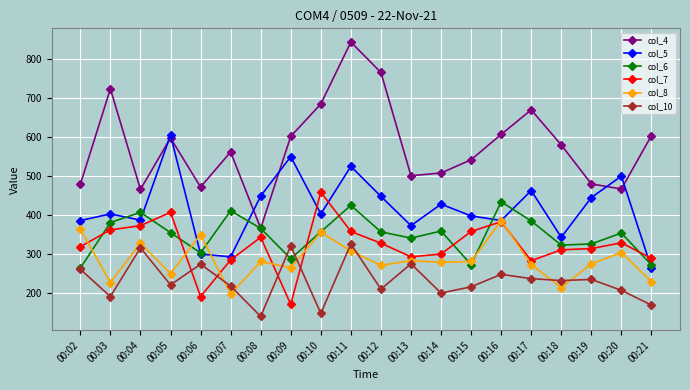

What is the maximum value shown in the chart?

844